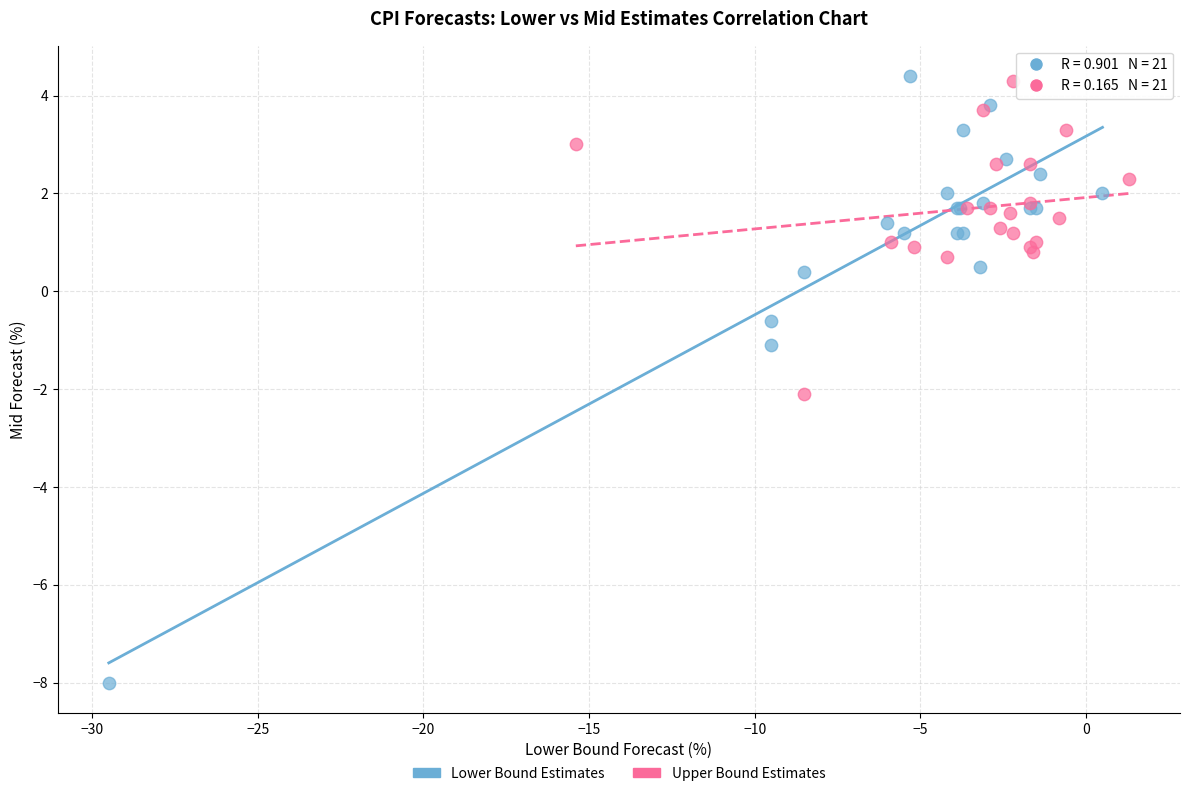

Which series reaches the minimum Y coordinate?

Lower Bound Estimates